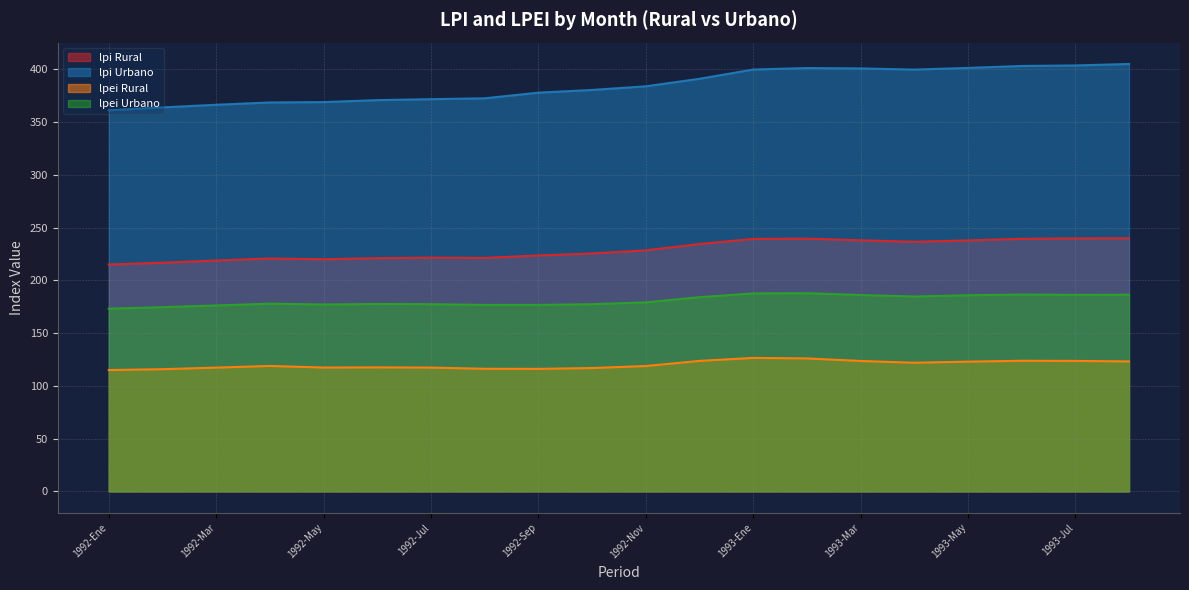

At which category does lpi Rural reach its first local peak?

1992-Abr